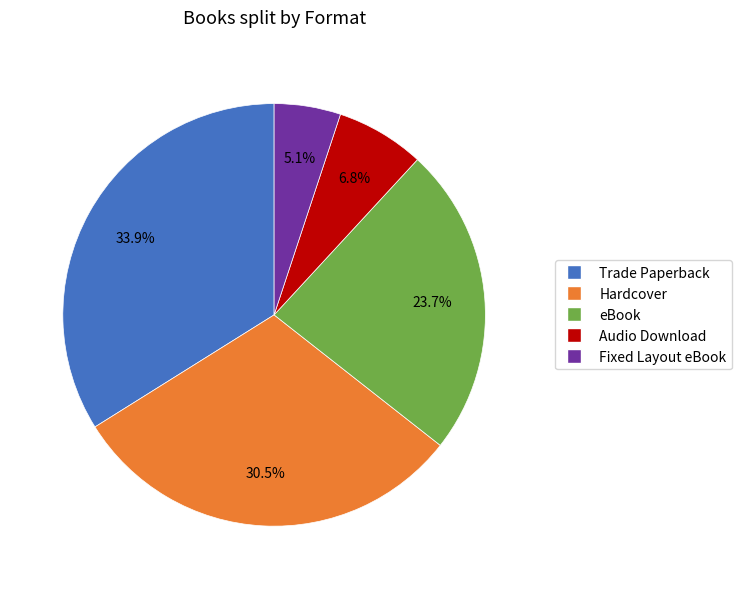

What is the ratio of the value at Trade Paperback to the value at eBook?

1.4